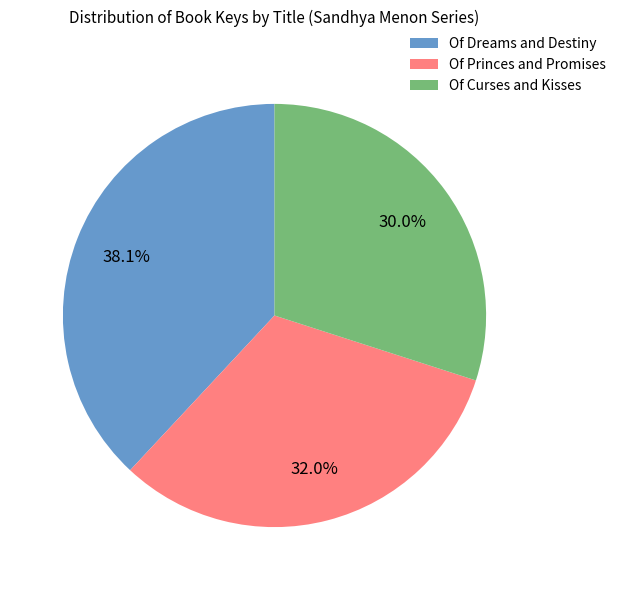

Is Of Curses and Kisses the majority of the pie?

No